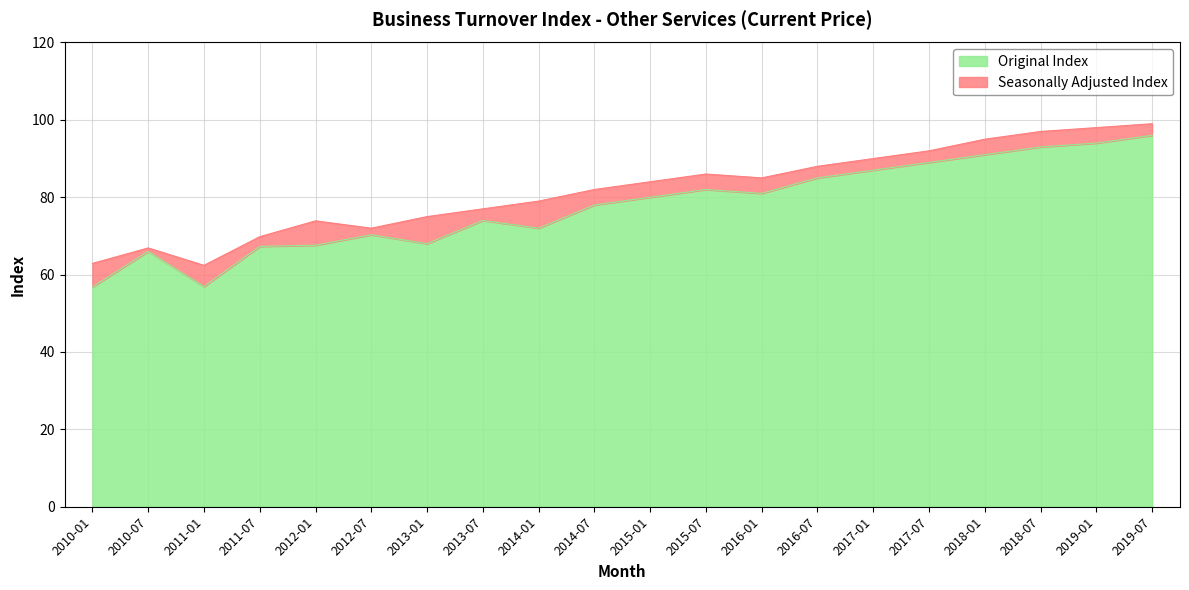

What are all the series names shown in the legend?

Original Index, Seasonally Adjusted Index